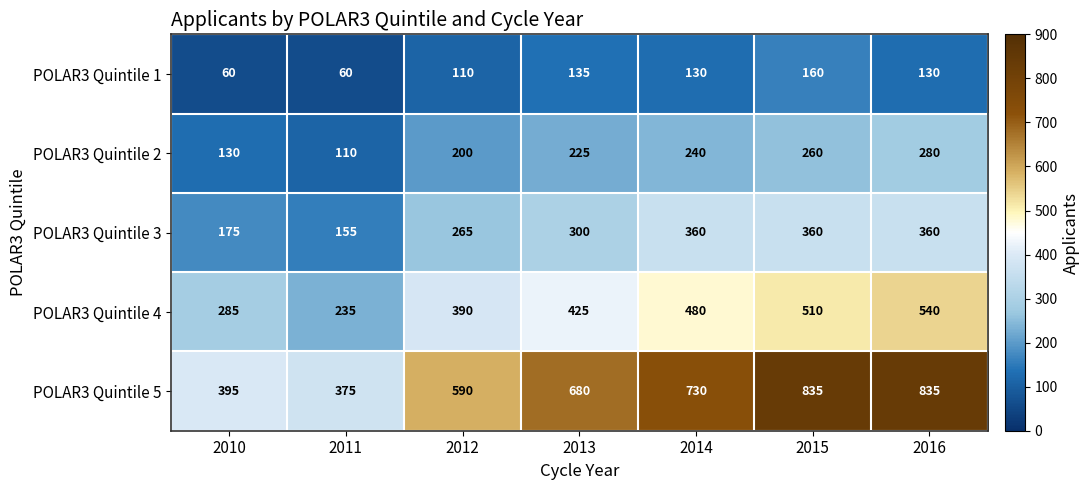

Which series has the largest total across all categories?

POLAR3 Quintile 5